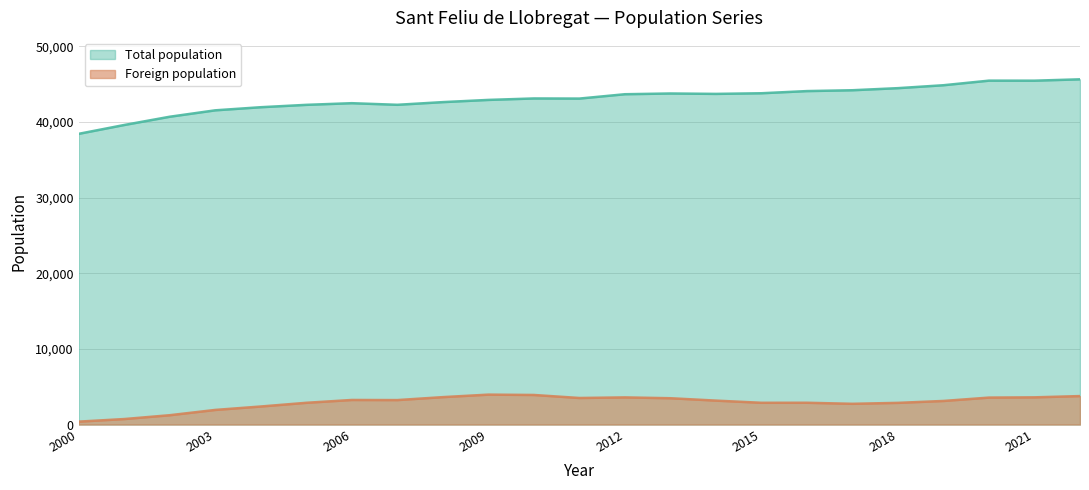

List the labels in order of Foreign population value, smallest first.

2000, 2001, 2002, 2003, 2004, 2017, 2018, 2005, 2015, 2016, 2019, 2014, 2007, 2006, 2013, 2011, 2020, 2012, 2021, 2008, 2022, 2010, 2009